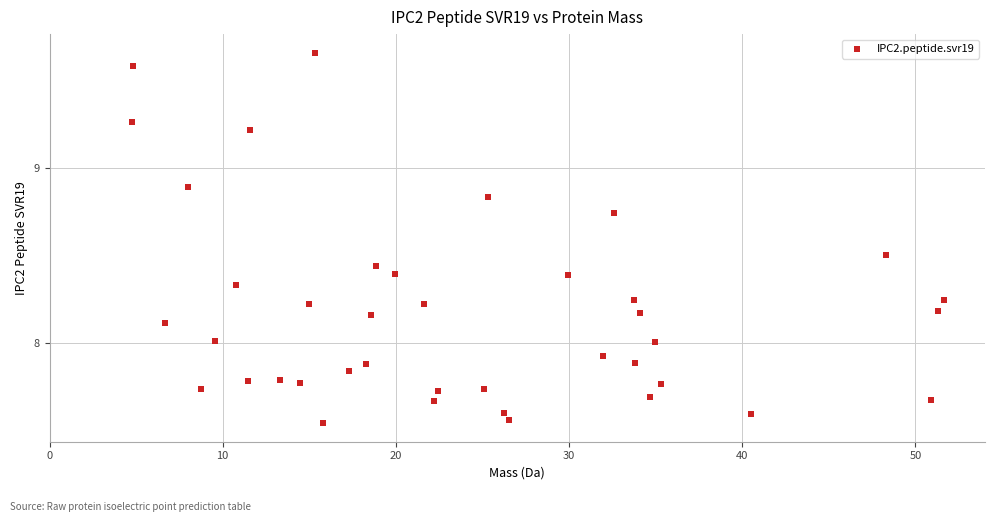

What is the range of Y values (max minus min)?

2.1